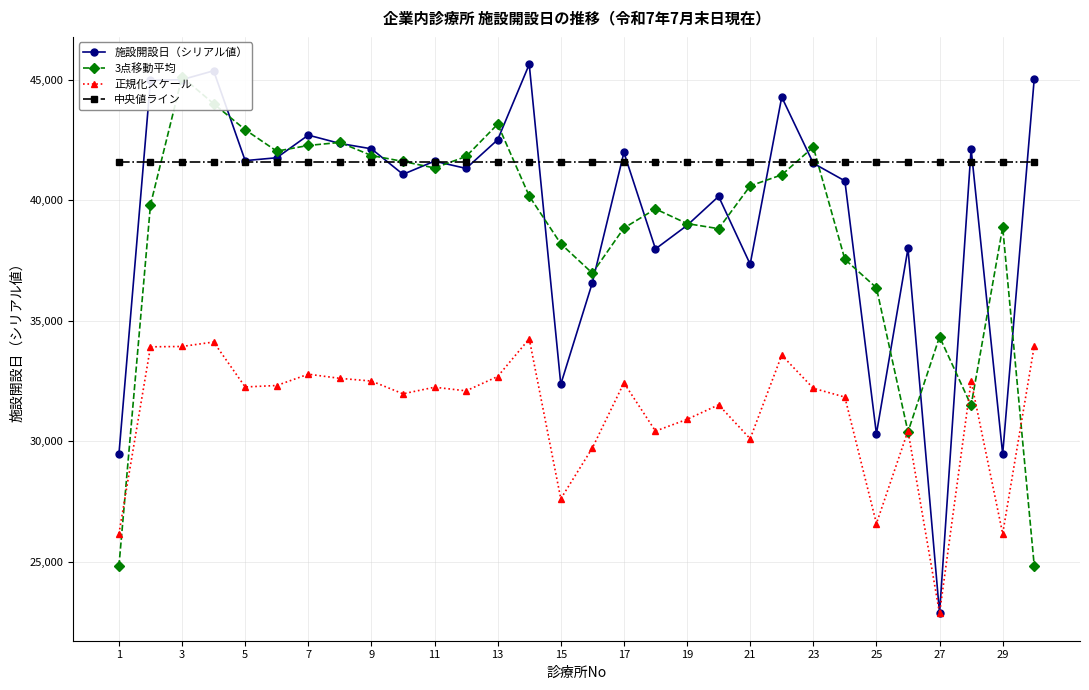

What is the spread (max minus min) of values at 19?

9644.5